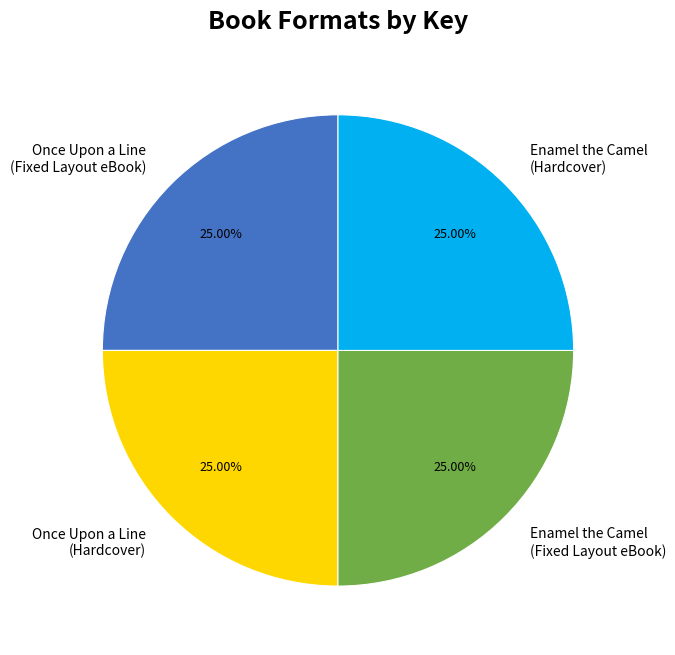

Does Once Upon a Line (Fixed Layout eBook) account for over 50% of the chart?

No